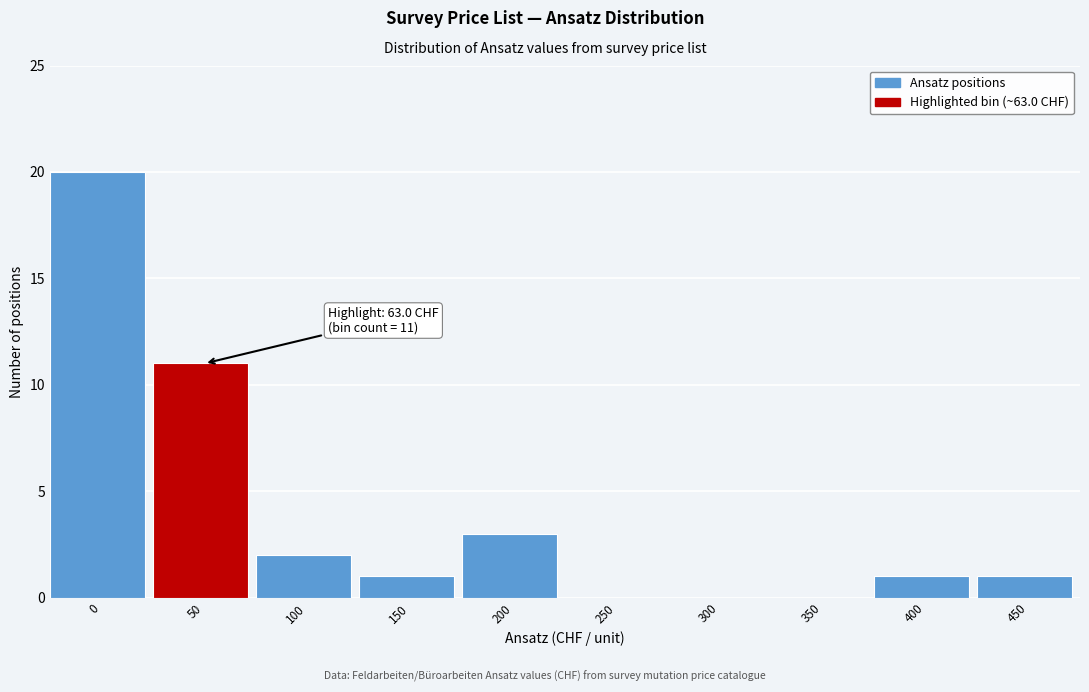

Reading left to right, transcribe all the data shown in this chart.

0=20	50=11	100=2	150=1	200=3	250=0	300=0	350=0	400=1	450=1